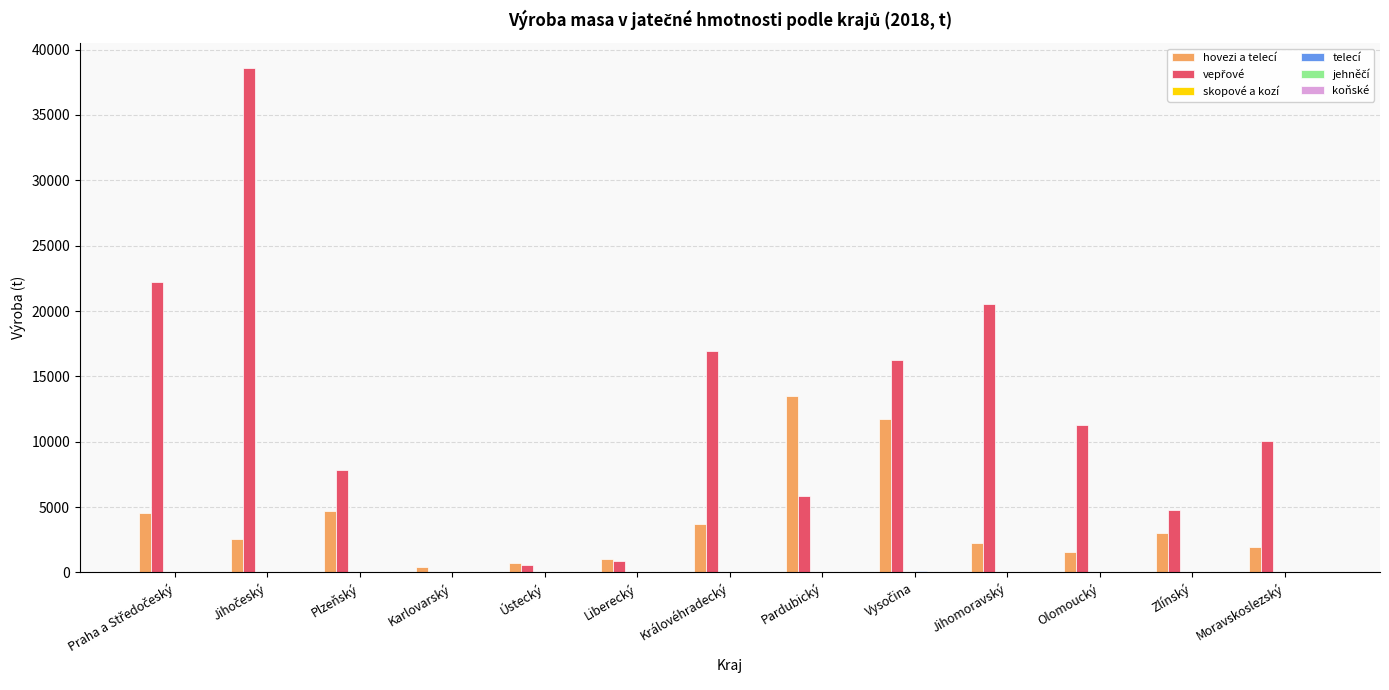

What is the greatest value displayed?

38578